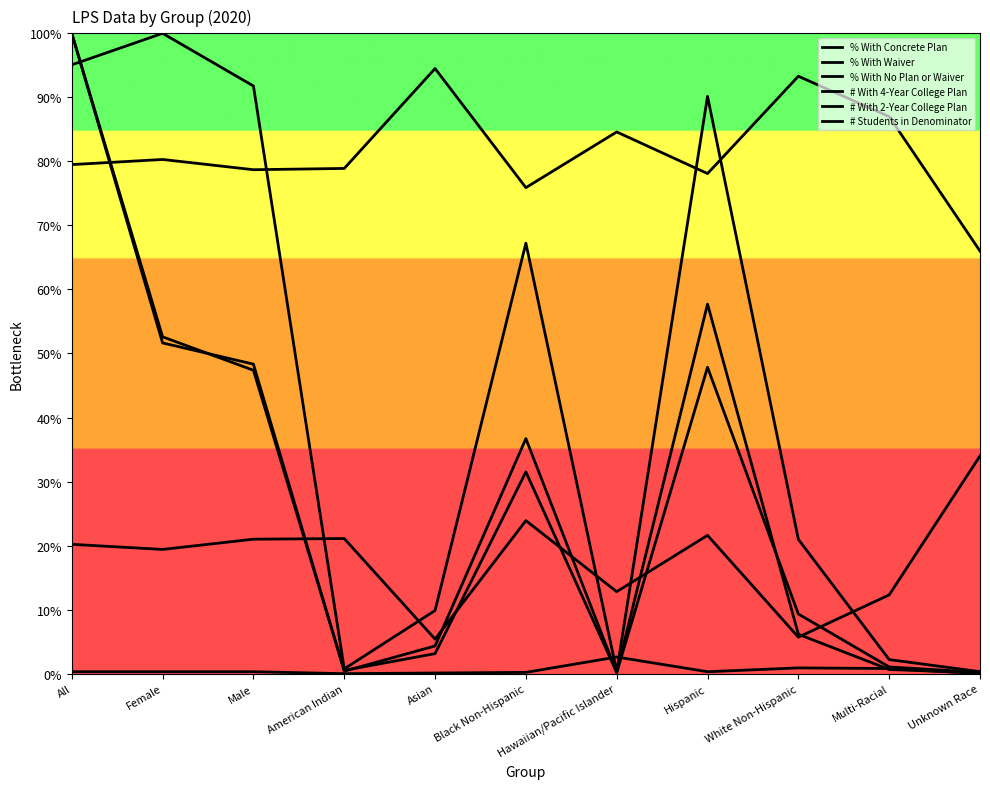

Does the chart have visible grid lines?

No